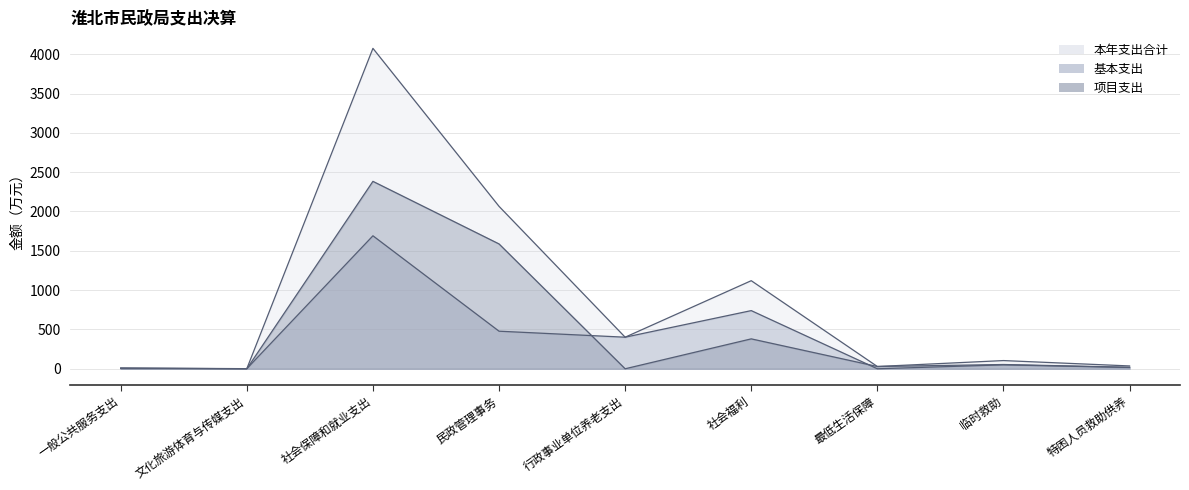

Reading right to left, what are all the values shown in this chart?

本年支出合计: 特困人员救助供养=36.1	临时救助=104.4	最低生活保障=28.9	社会福利=1120.0	行政事业单位养老支出=401.6	民政管理事务=2065.2	社会保障和就业支出=4074.1	文化旅游体育与传媒支出=1.5	一般公共服务支出=10.3
基本支出: 特困人员救助供养=16.9	临时救助=50.1	最低生活保障=0.0	社会福利=739.6	行政事业单位养老支出=401.6	民政管理事务=477.8	社会保障和就业支出=1691.0	文化旅游体育与传媒支出=1.5	一般公共服务支出=2.3
项目支出: 特困人员救助供养=19.1	临时救助=54.3	最低生活保障=28.9	社会福利=380.4	行政事业单位养老支出=0.0	民政管理事务=1587.4	社会保障和就业支出=2383.1	文化旅游体育与传媒支出=0.0	一般公共服务支出=8.0